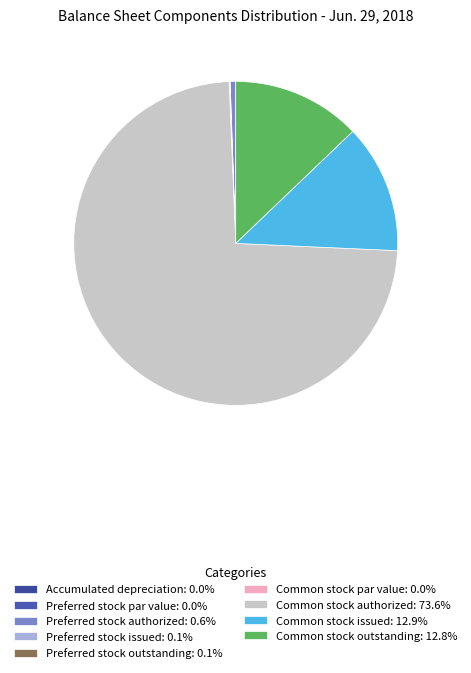

Is it true that Preferred stock issued is 7% of the pie?

False